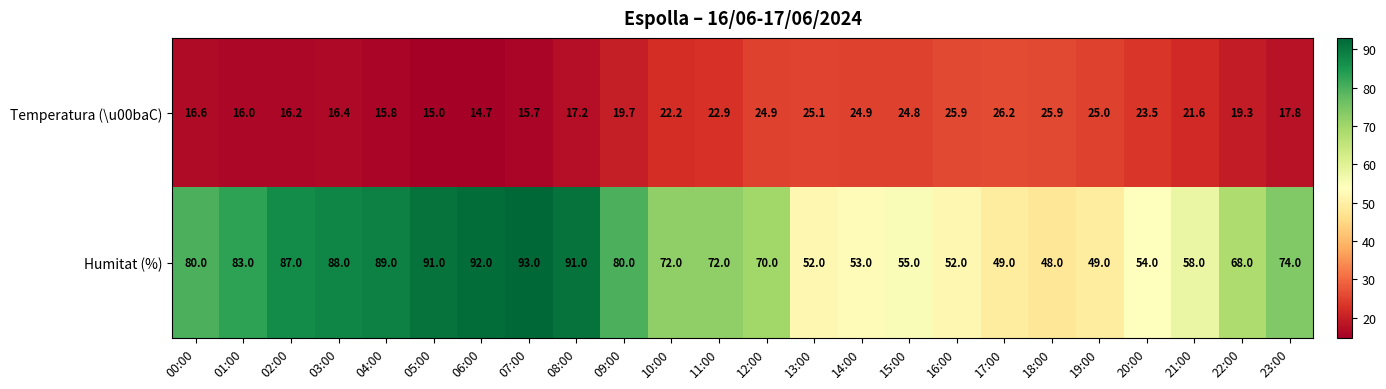

What is the total value across all series at 03:00?

104.4